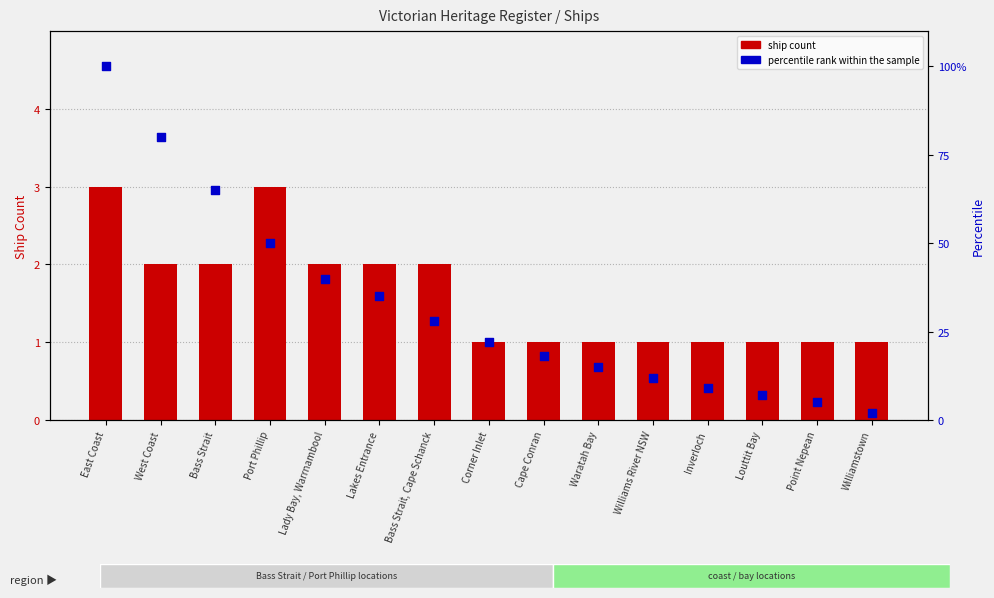

What are all the series names shown in the legend?

ship count, percentile rank within the sample